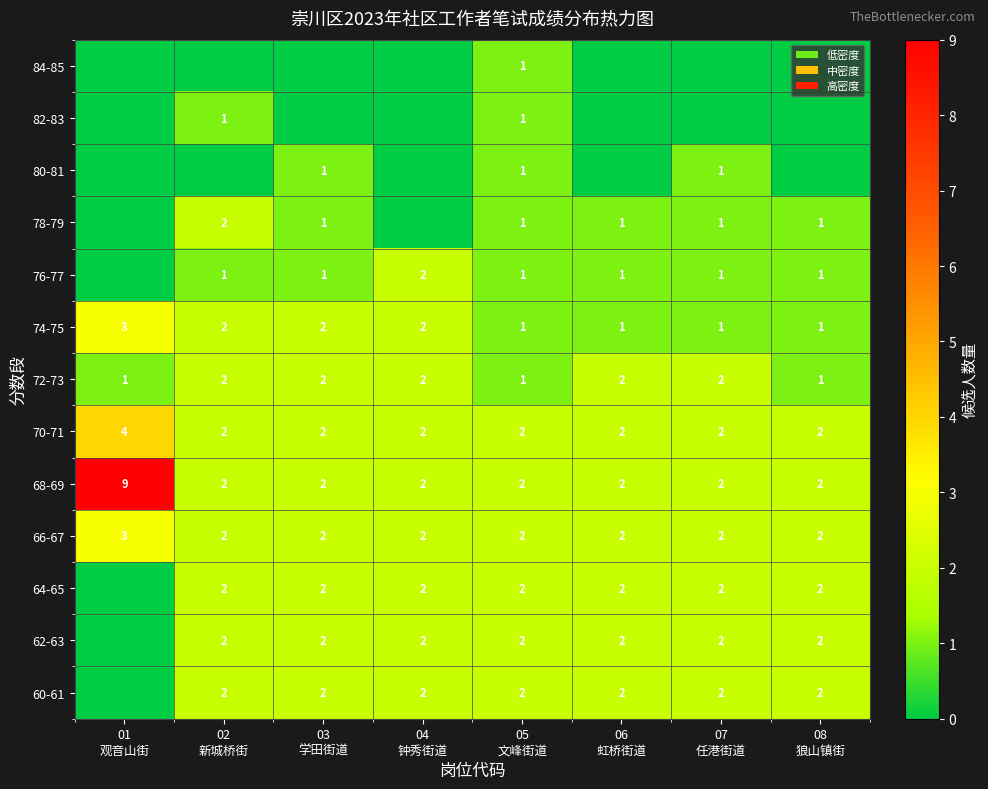

How many 72-73 values are between 1 and 2?

8